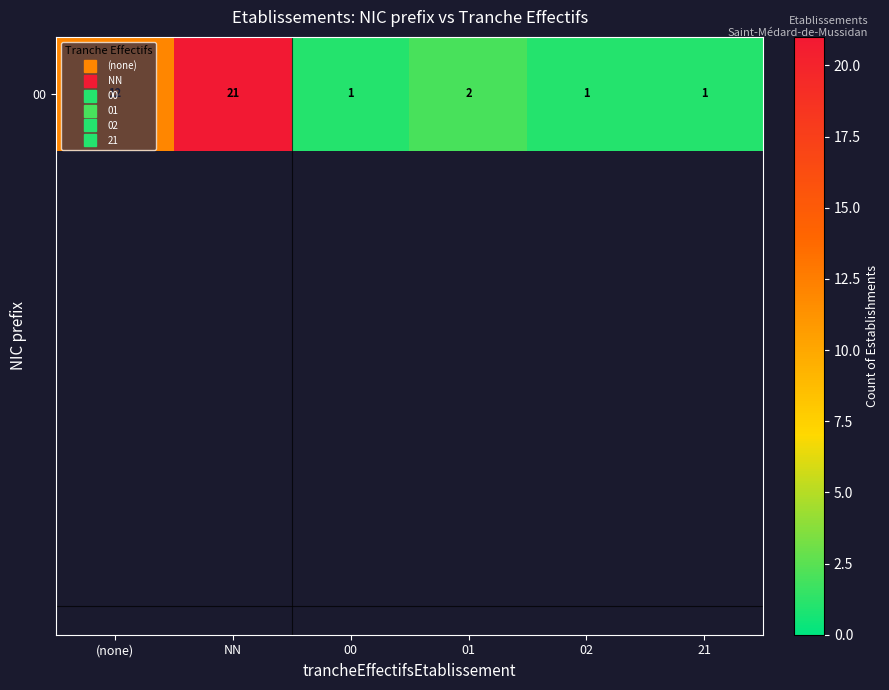

List the labels in order of value, largest first.

NN, (none), 01, 00, 02, 21